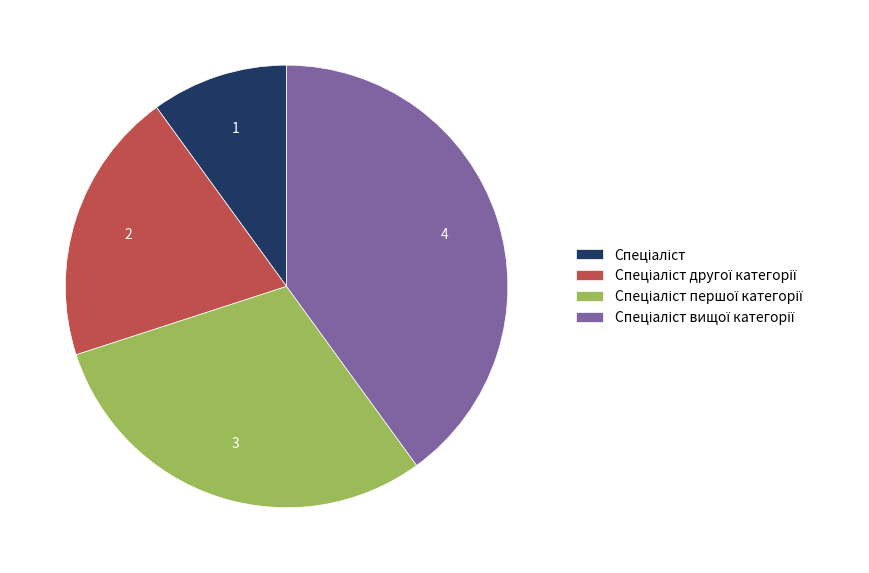

Is there a majority slice in this chart?

No